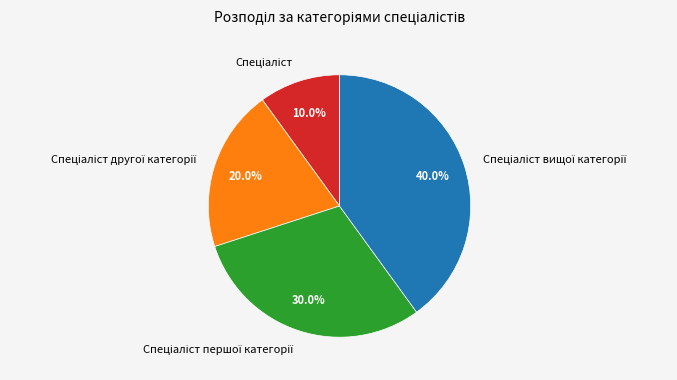

Does any single category account for the majority?

No